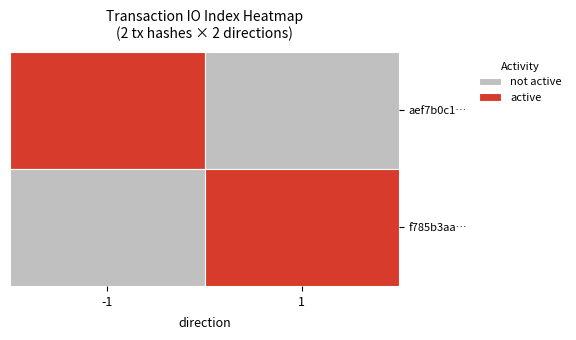

Rank the series by their maximum value, from highest to lowest.

f785b3aa…, aef7b0c1…